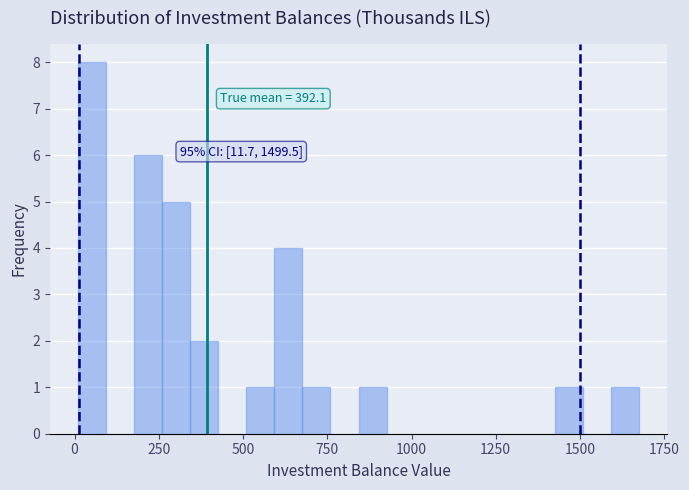

Around what value on the x-axis is the tallest bar? Give the approximate position of its centre, as read against the axis.

50